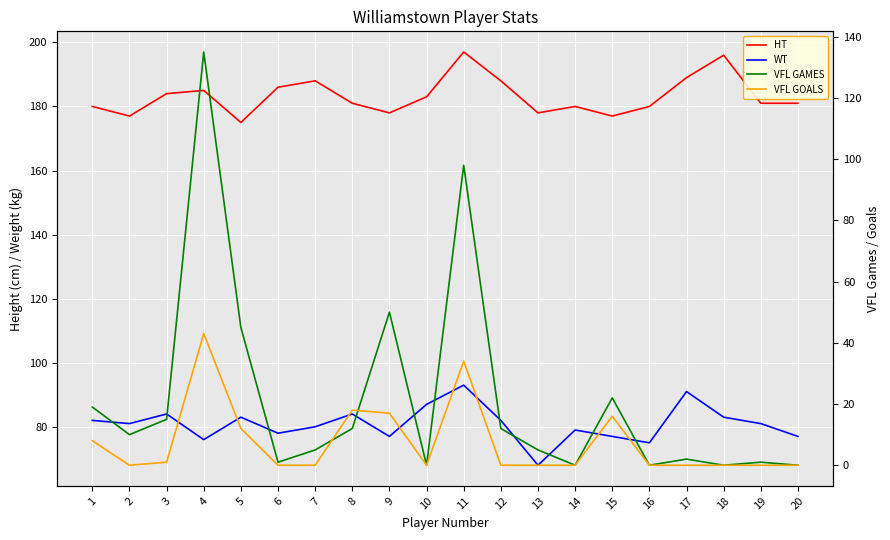

Is it true that WT equals 83 at 18?

True